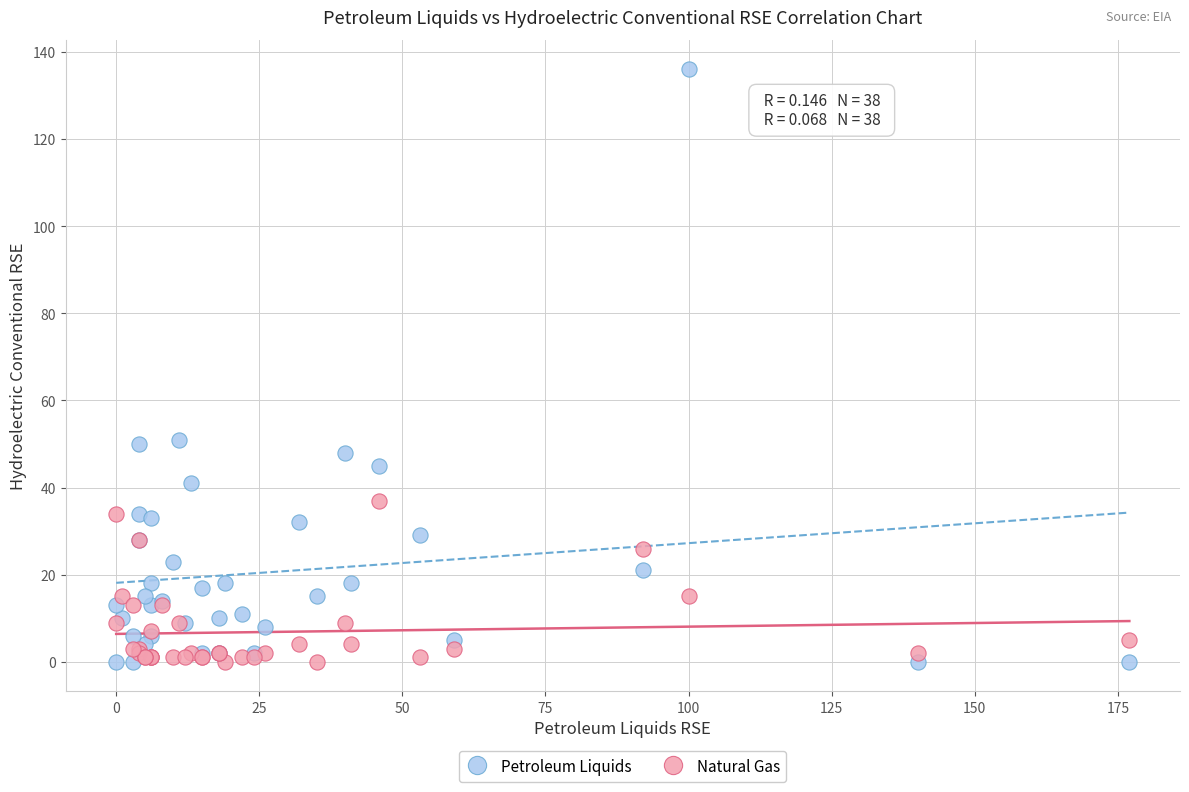

Which series contains the highest Y value?

Petroleum Liquids